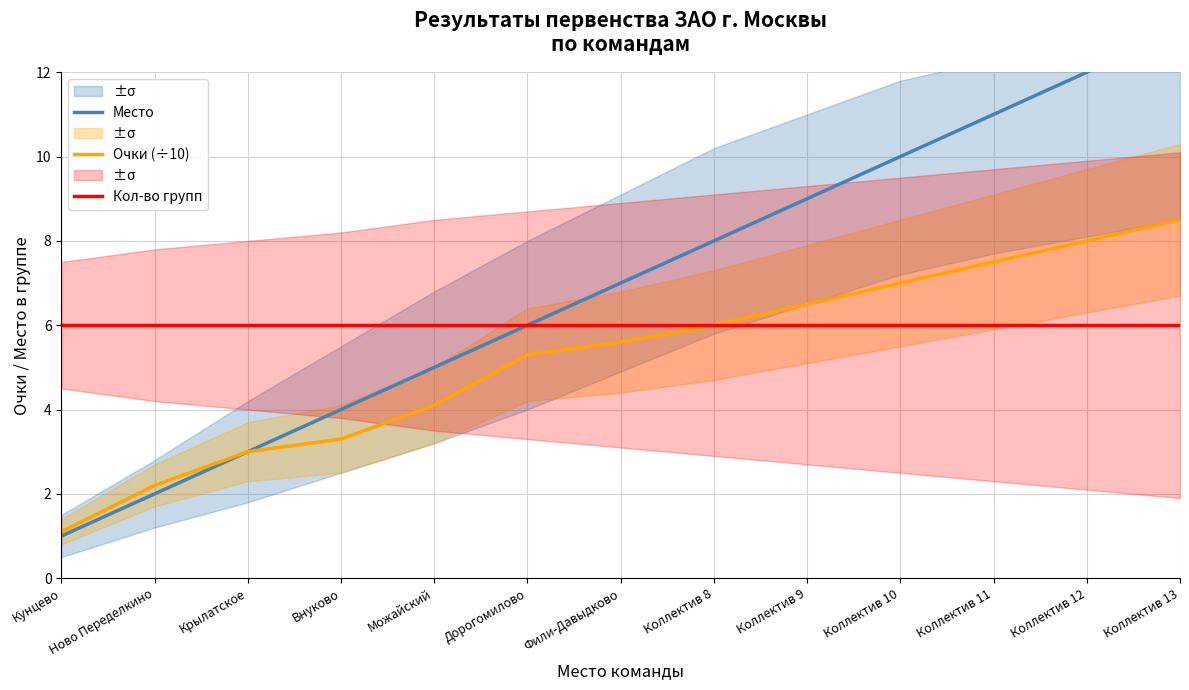

Reading left to right, what are all the values shown in this chart?

Место: 1.0	2.0	3.0	4.0	5.0	6.0	7.0	8.0	9.0	10.0	11.0	12.0	13.0
Очки (÷10): 1.1	2.2	3.0	3.3	4.1	5.3	5.6	6.0	6.5	7.0	7.5	8.0	8.5
Кол-во групп: 6.0	6.0	6.0	6.0	6.0	6.0	6.0	6.0	6.0	6.0	6.0	6.0	6.0